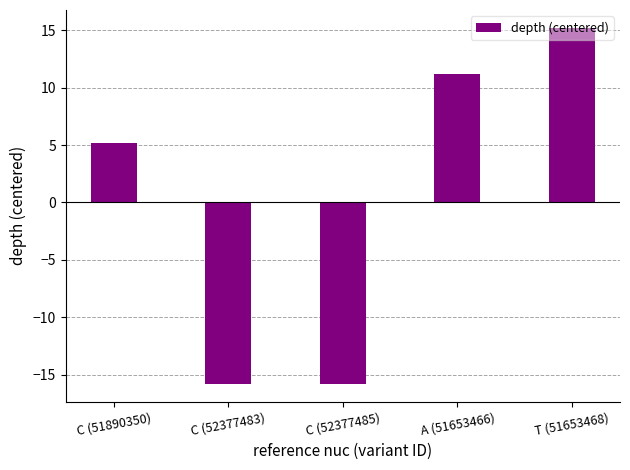

What is the change in value from C (51890350) to C (52377485)?

-21.0